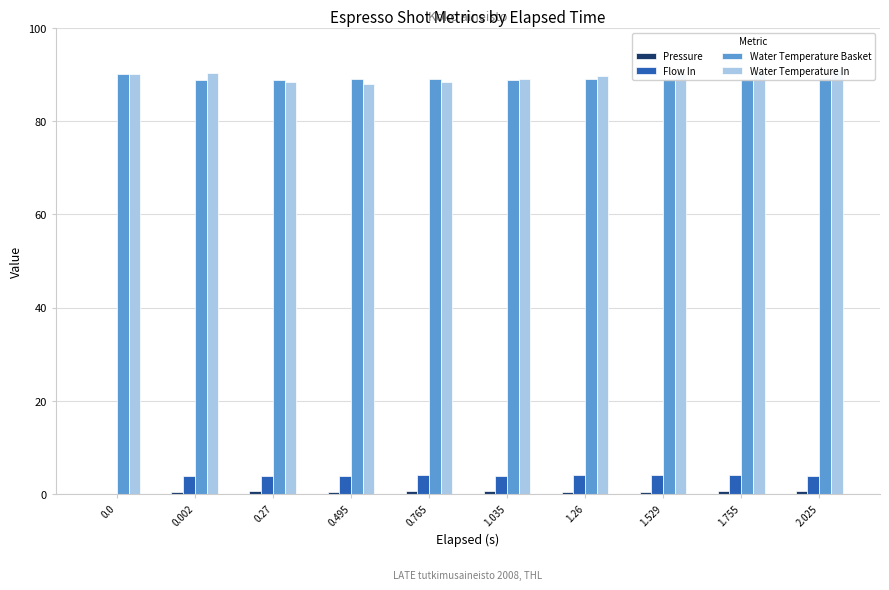

Reading left to right, extract all data points from this chart.

Pressure: 0.0	0.5	0.6	0.5	0.6	0.6	0.5	0.5	0.6	0.7
Flow In: 0.0	3.8	3.8	3.9	4.0	4.0	4.0	4.0	4.0	4.0
Water Temperature Basket: 90.0	88.8	88.9	89.0	88.9	88.9	88.9	88.9	89.1	89.2
Water Temperature In: 90.0	90.2	88.4	88.0	88.4	89.1	89.7	90.4	90.8	91.2